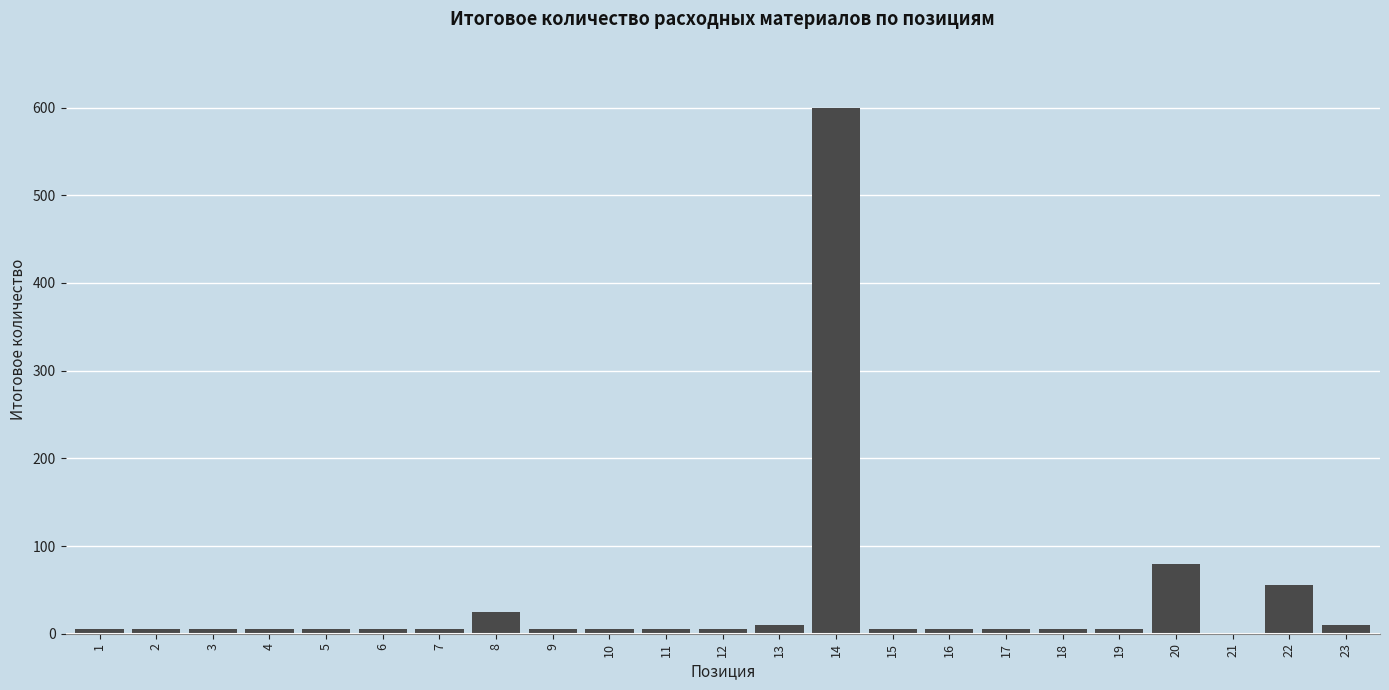

Reading left to right, what are all the values shown in this chart?

1=5	2=5	3=5	4=5	5=5	6=5	7=5	8=25	9=5	10=5	11=5	12=5	13=10	14=600	15=5	16=5	17=5	18=5	19=5	20=80	21=1	22=55	23=10